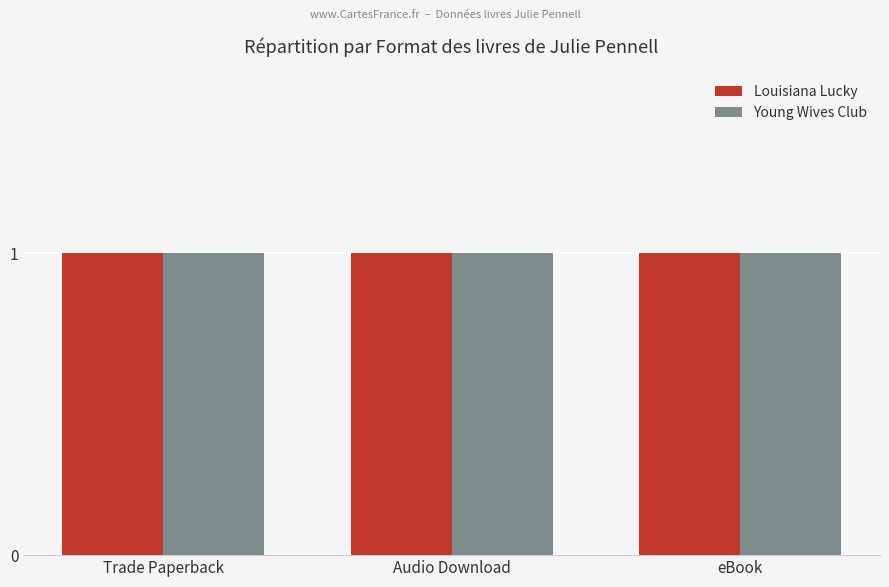

Between Trade Paperback and Audio Download, which series saw the biggest shift?

Louisiana Lucky